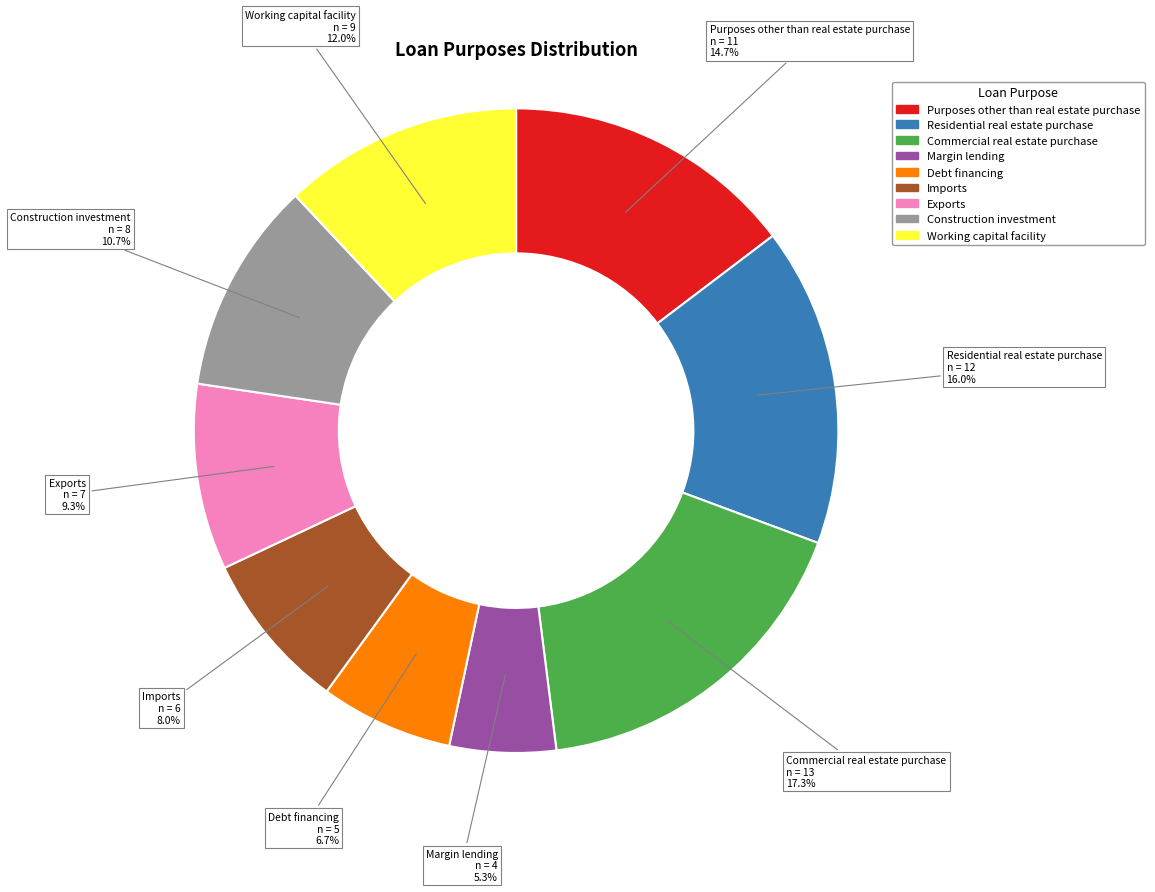

Is it true that Working capital facility is 12% of the pie?

True